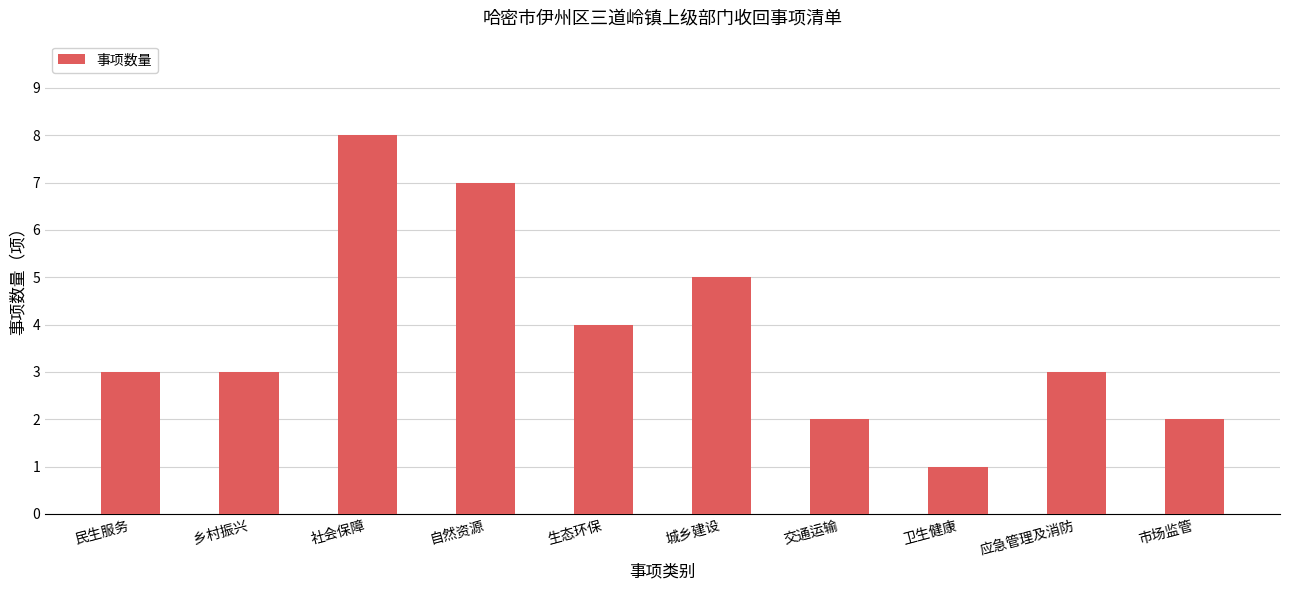

What is the approximate value at 乡村振兴?

3